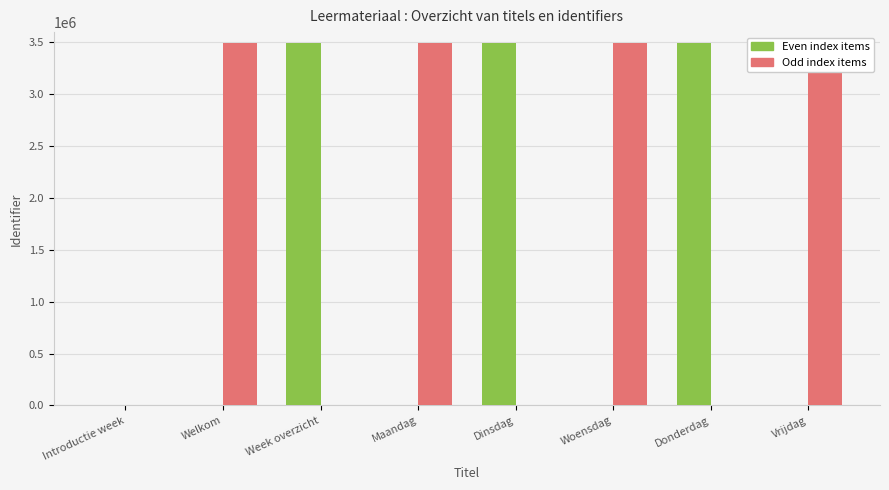

What is the label of the 4th bar from the left?

Maandag